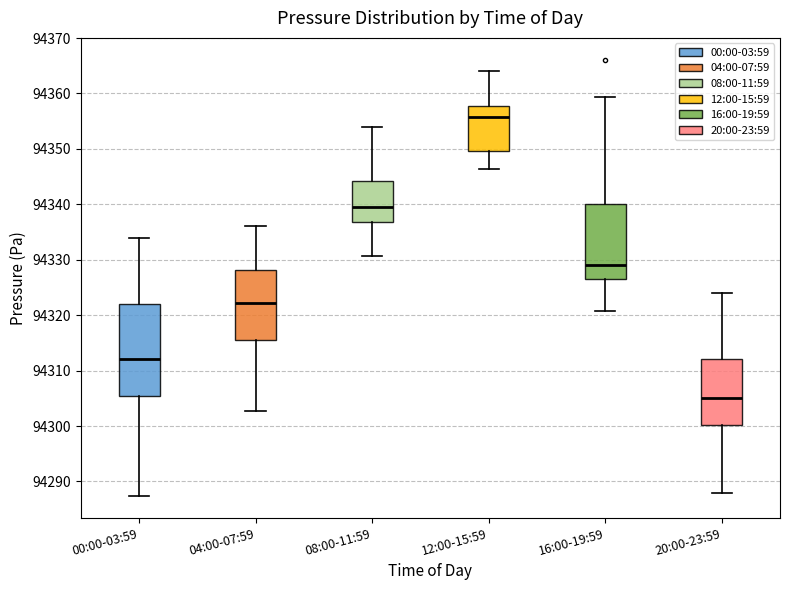

Which box is the tallest, from its lower edge to its upper edge?

00:00-03:59